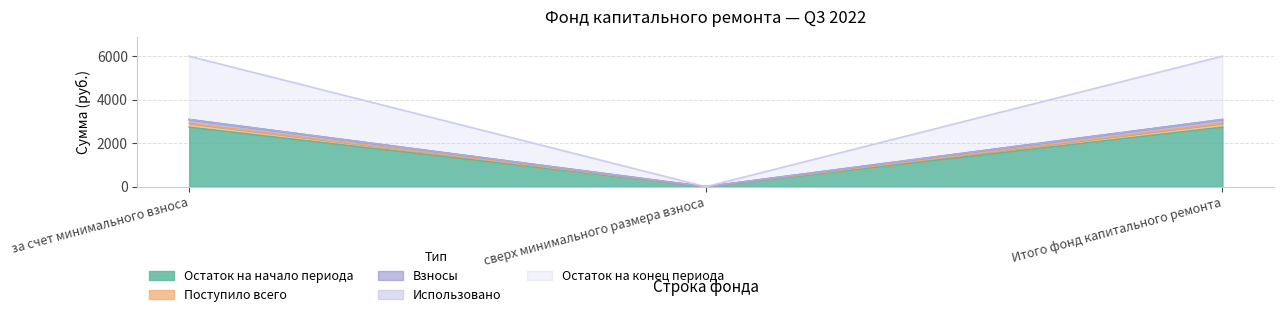

At which category is the sum across all series the highest?

за счет минимального взноса